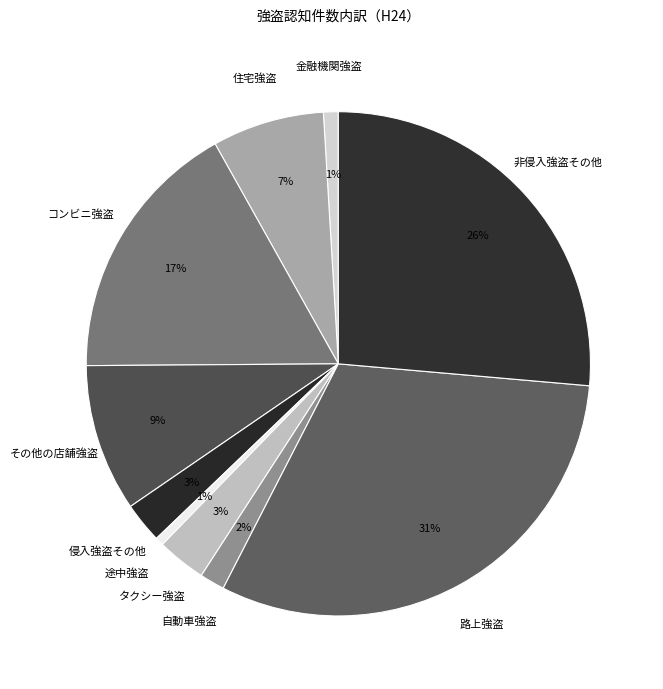

Which category has the biggest portion of the pie?

路上強盗